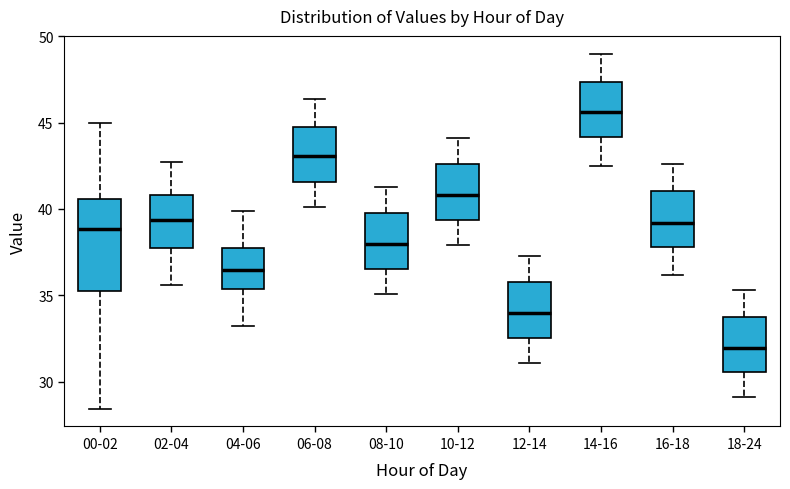

Reading left to right, transcribe this box plot: for each box, give where its median line is, the range the box spans, and where its two whiskers end, as read against the y-axis. The values are not printed on the chart, so give them approximately, as read against the axis.

00-02: median 39.0, box 35.0 to 40.5, whiskers 28.5 to 45.0
02-04: median 39.5, box 38.0 to 41.0, whiskers 35.5 to 42.5
04-06: median 36.5, box 35.5 to 38.0, whiskers 33.0 to 40.0
06-08: median 43.0, box 41.5 to 45.0, whiskers 40.0 to 46.5
08-10: median 38.0, box 36.5 to 40.0, whiskers 35.0 to 41.5
10-12: median 41.0, box 39.5 to 42.5, whiskers 38.0 to 44.0
12-14: median 34.0, box 32.5 to 36.0, whiskers 31.0 to 37.5
14-16: median 45.5, box 44.0 to 47.5, whiskers 42.5 to 49.0
16-18: median 39.0, box 38.0 to 41.0, whiskers 36.0 to 42.5
18-24: median 32.0, box 30.5 to 34.0, whiskers 29.0 to 35.5